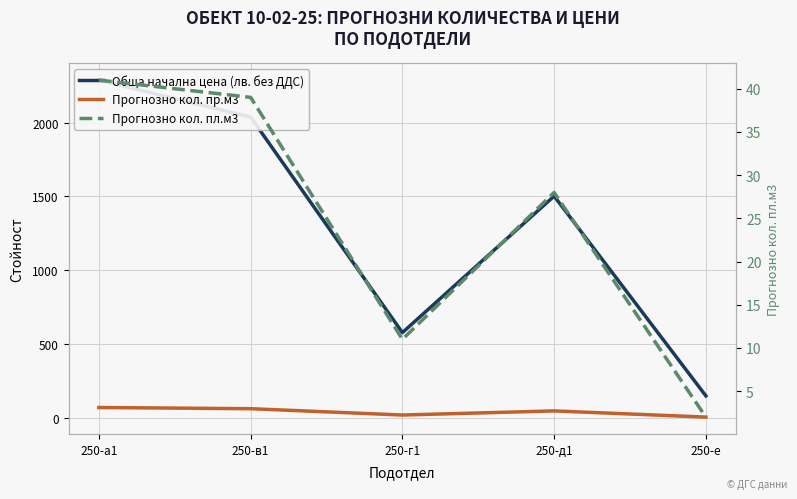

What is the sum of all Прогнозно кол. пр.м3 values?

193